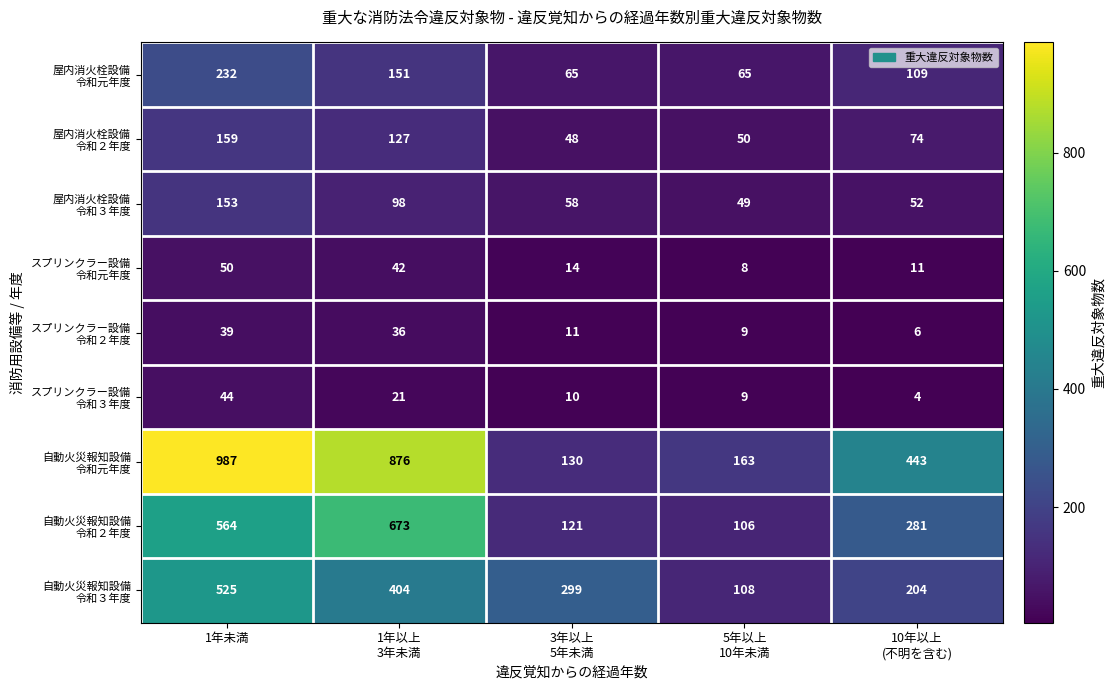

Which label corresponds to the largest value in the chart?

1年未満